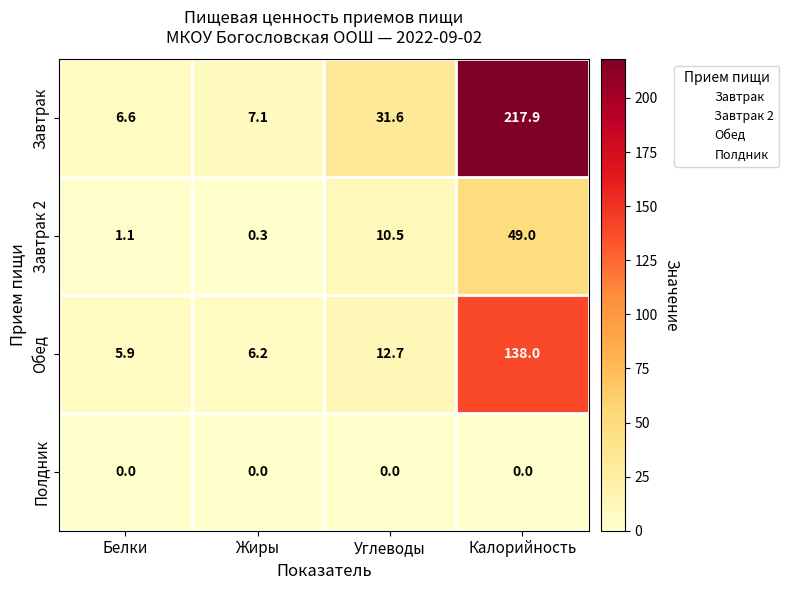

What is the average value of the Завтрак series?

65.8